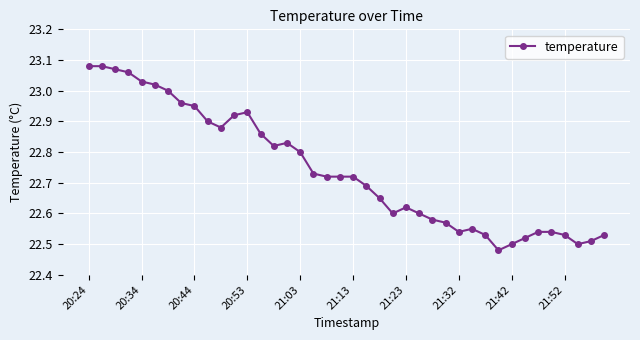

True or false: there are more than 2 points higher than both neighbors.

True